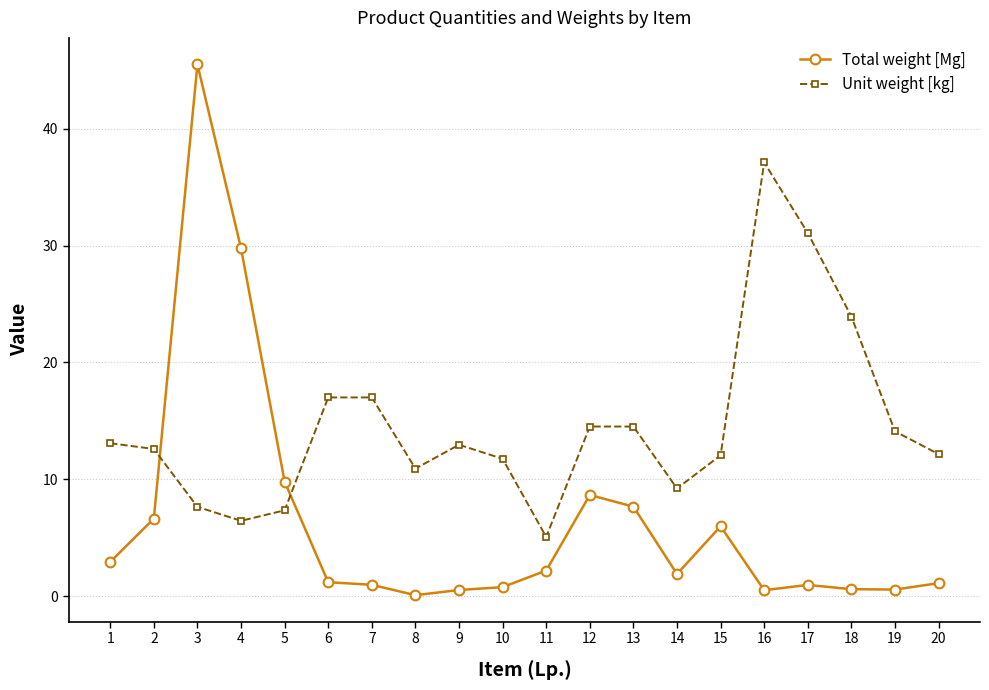

Rank the series by their maximum value, from lowest to highest.

Unit weight [kg], Total weight [Mg]